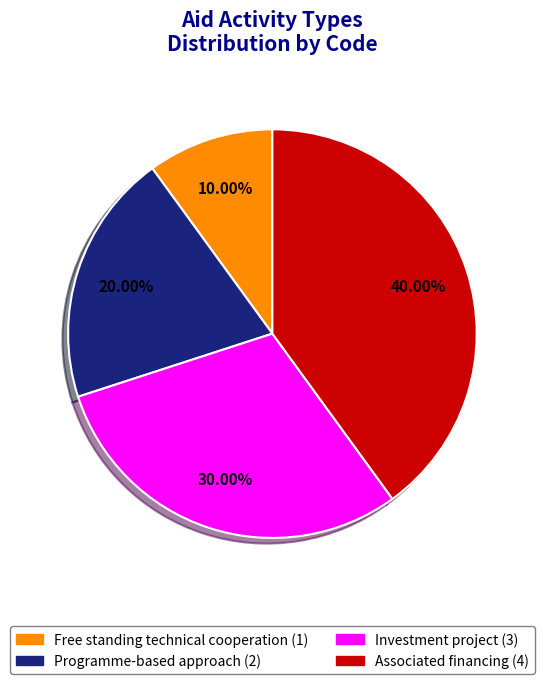

Between Associated financing and Programme-based approach, which is larger?

Associated financing